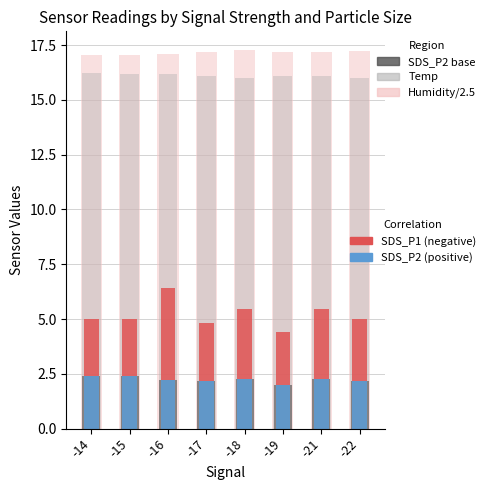

What is the greatest value displayed?

17.3